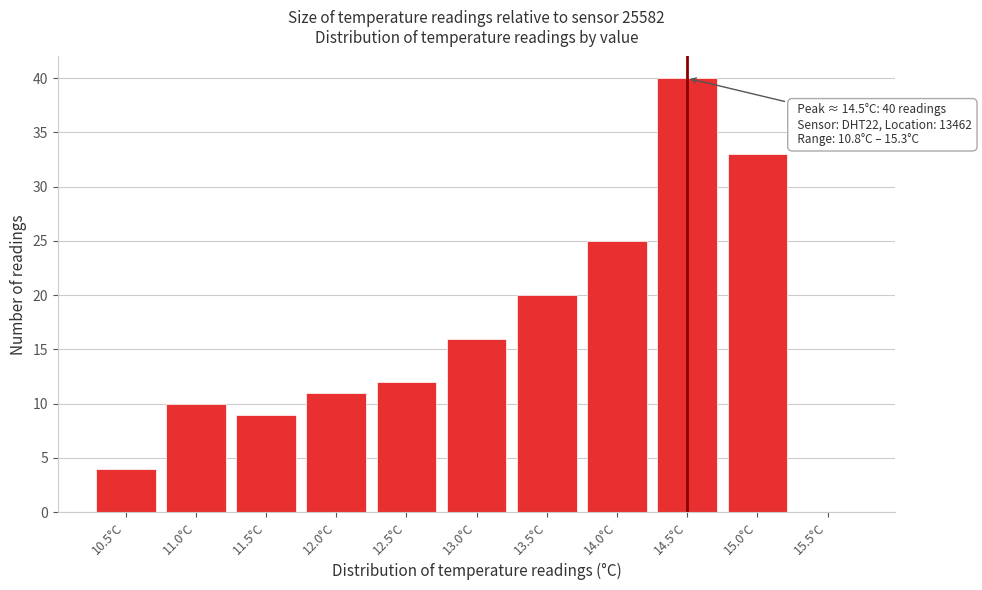

Reading right to left, list all the values displayed in this chart.

15.5°C=0	15.0°C=33	14.5°C=40	14.0°C=25	13.5°C=20	13.0°C=16	12.5°C=12	12.0°C=11	11.5°C=9	11.0°C=10	10.5°C=4